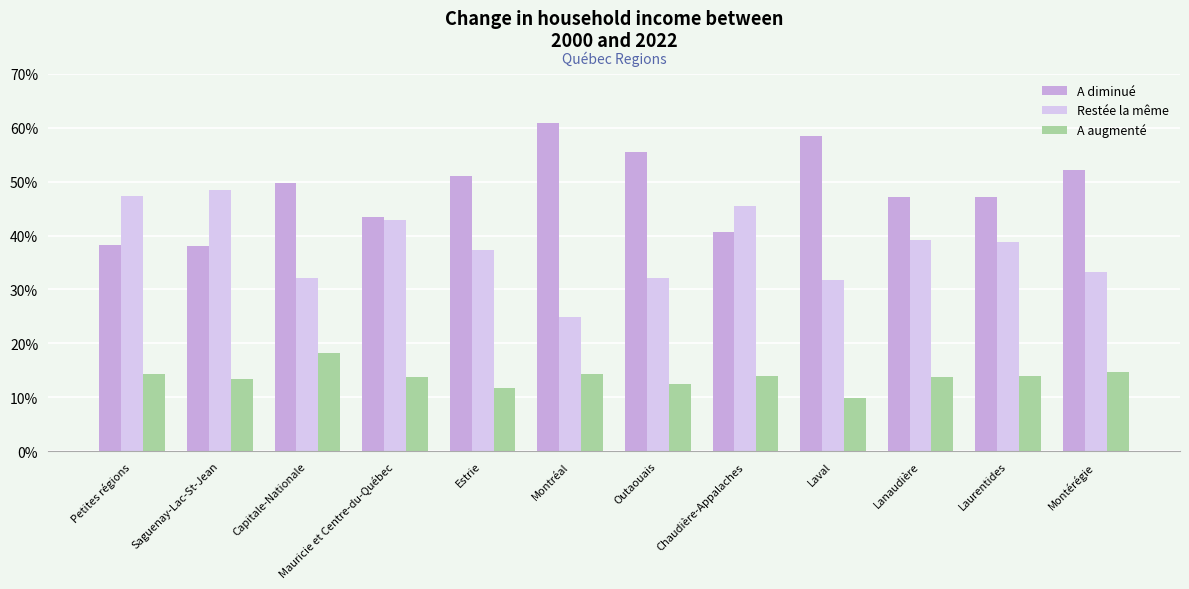

Are the bars grouped side by side (vs. stacked)?

Yes